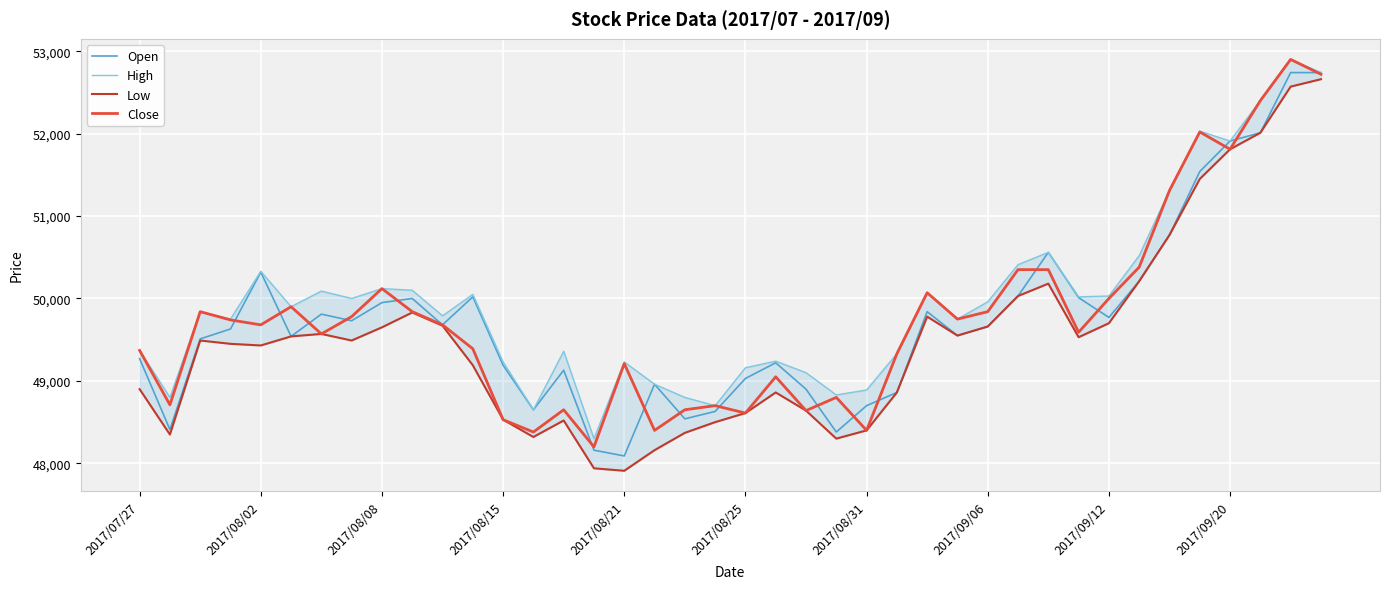

The Low series shows 21744 at 2017/08/15. True or false?

False